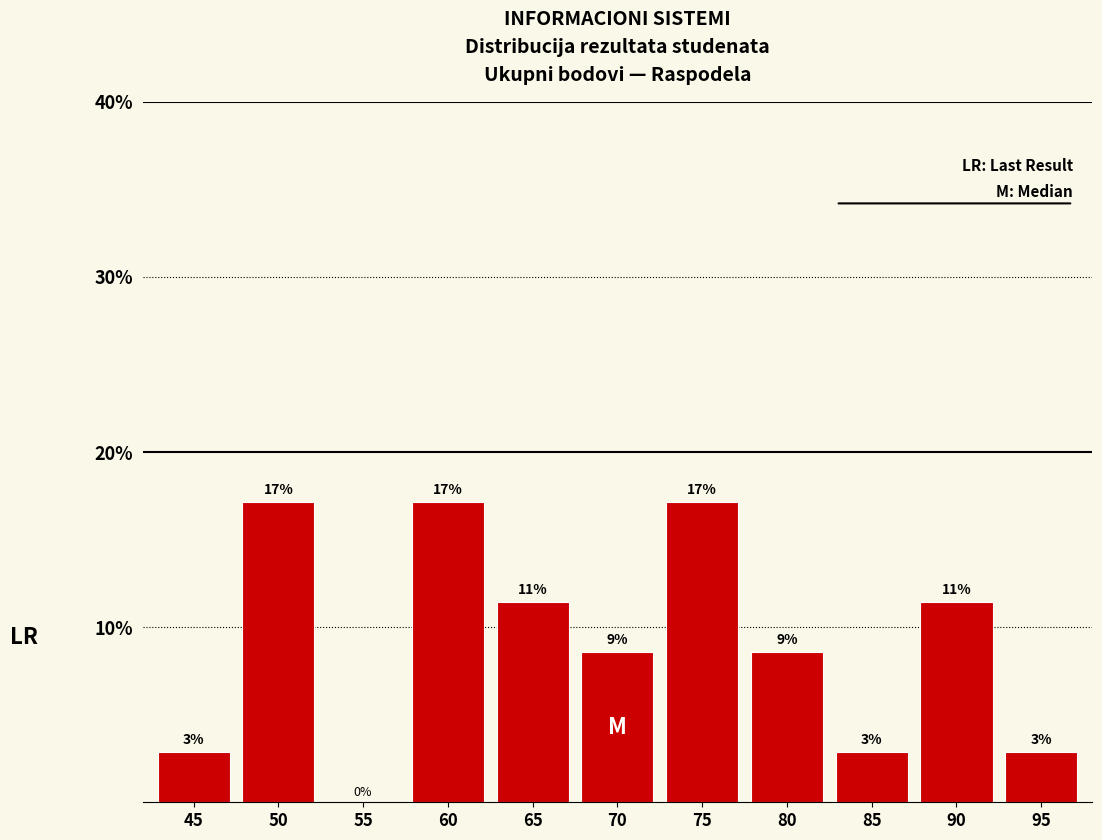

Are the bars horizontal?

No